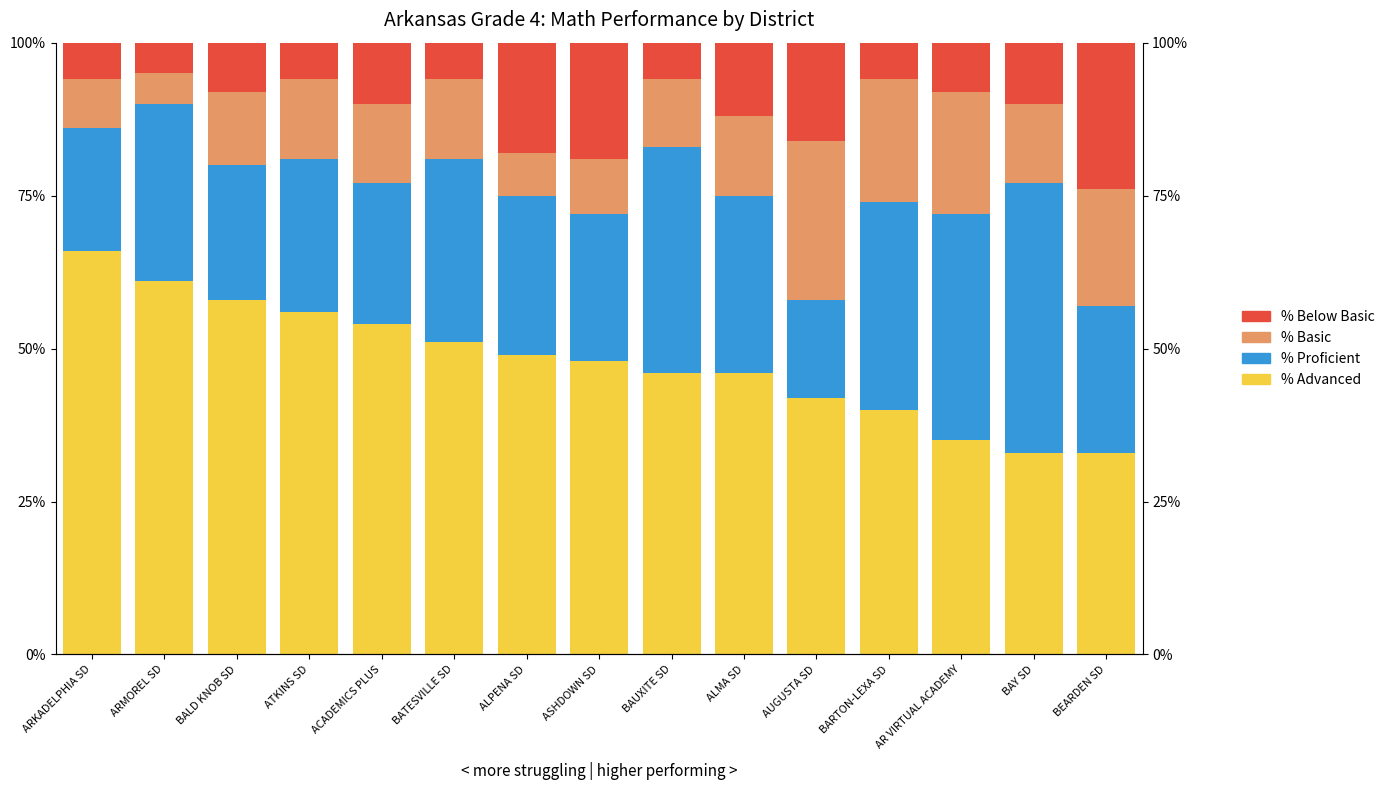

What value does the % Proficient series have at ATKINS SD?

25